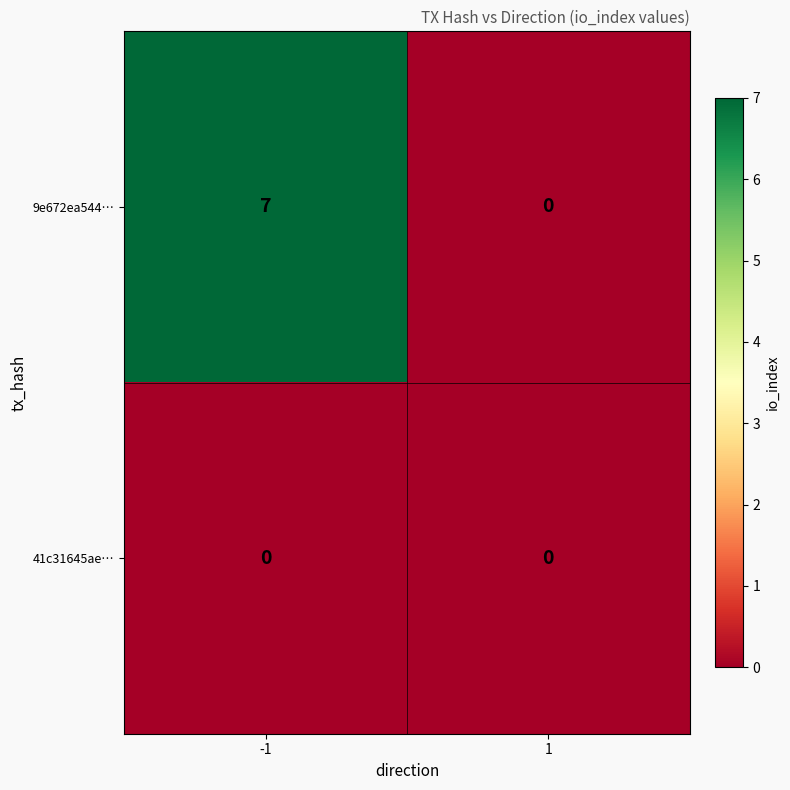

Reading left to right, list all the values displayed in this chart.

9e672ea544…: 7	0
41c31645ae…: 0	0